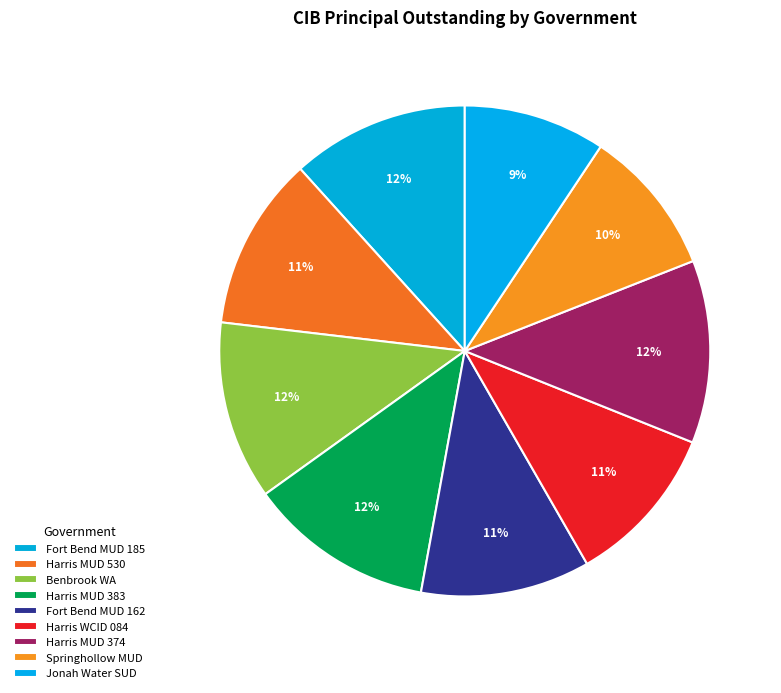

Count the number of slices in the pie.

9